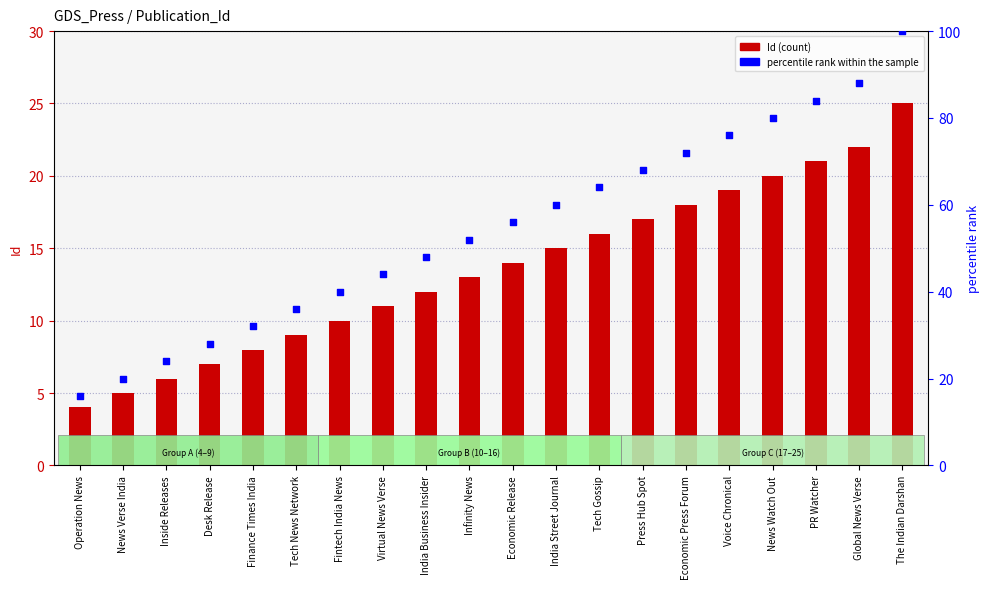

Which series reaches the maximum Y coordinate?

percentile rank within the sample